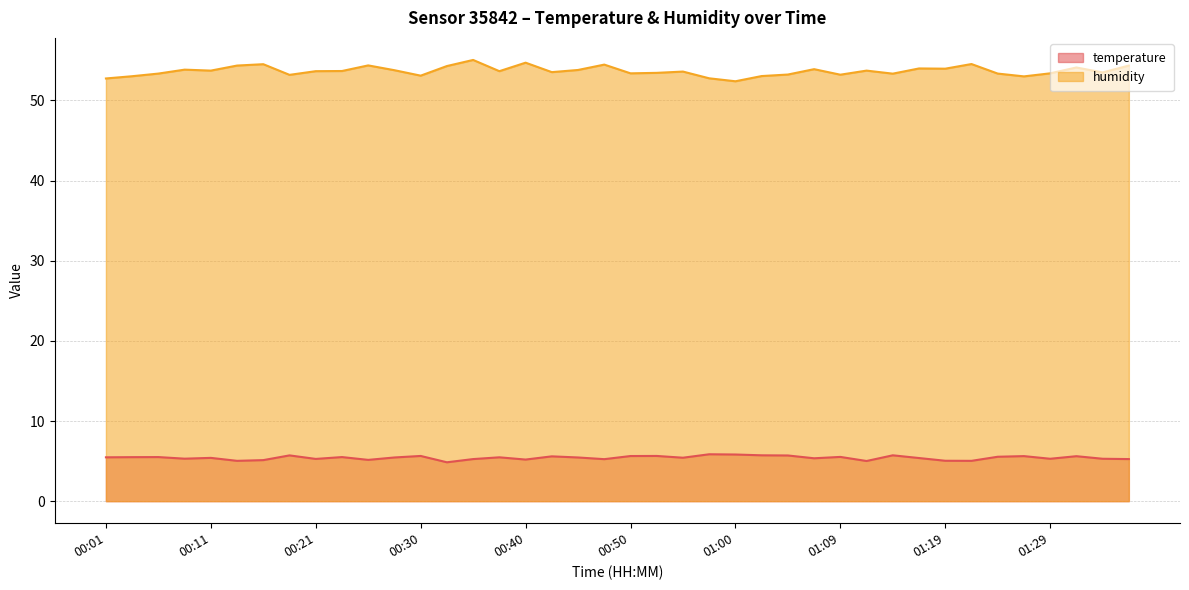

What is the value of the temperature point at the 13th from the left?

5.6